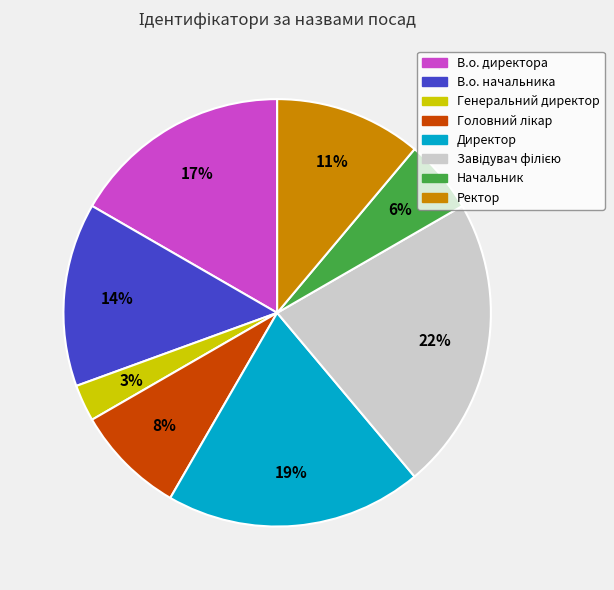

Do Ректор and В.о. начальника together represent more than half of the pie?

No